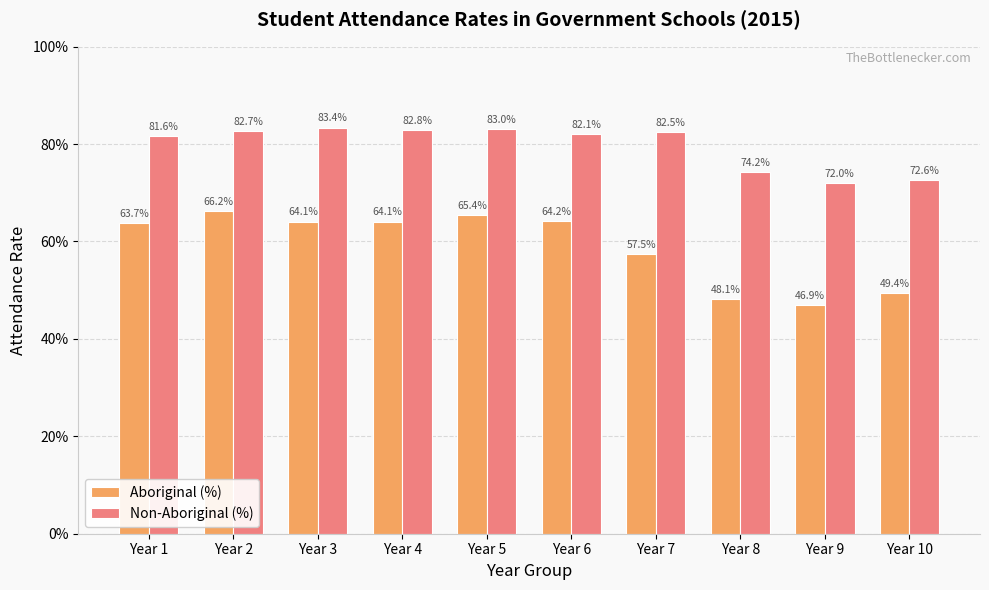

List the series in order of their overall mean, lowest first.

Aboriginal (%), Non-Aboriginal (%)